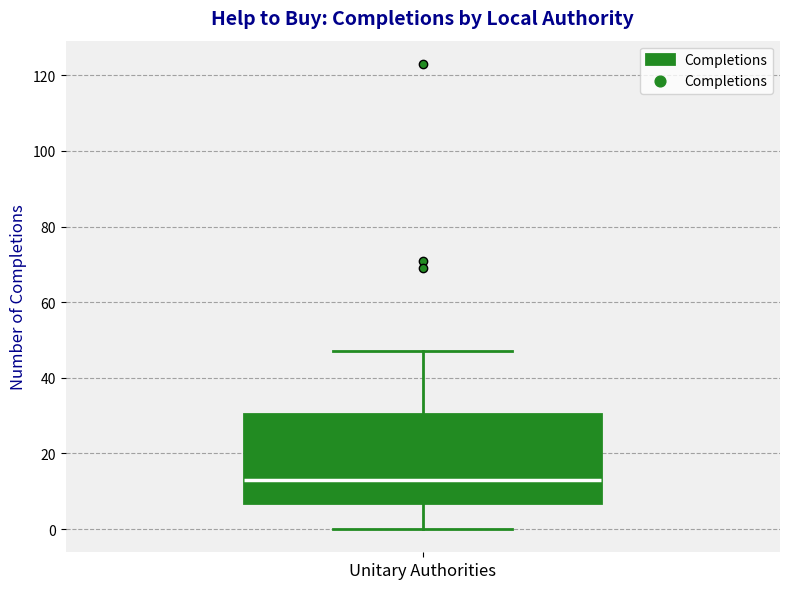

Where is the lower edge of the box for Unitary Authorities on the y-axis? The values are not printed on the chart, so give them approximately, as read against the axis.

8